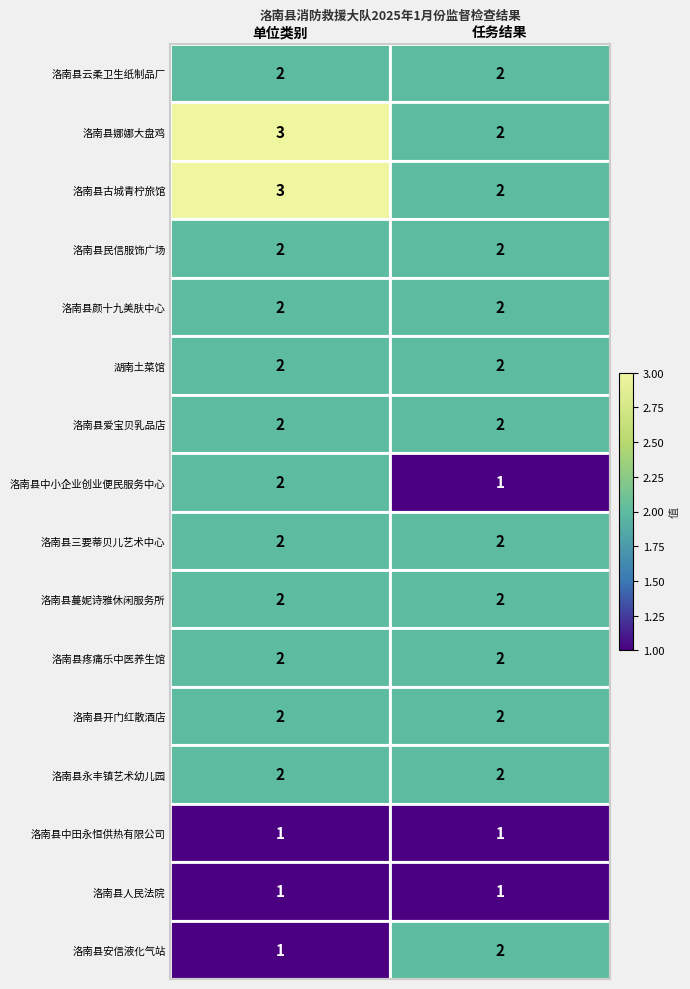

The value of 洛南县三要蒂贝儿艺术中心 at 单位类别 is 2. True or false?

True